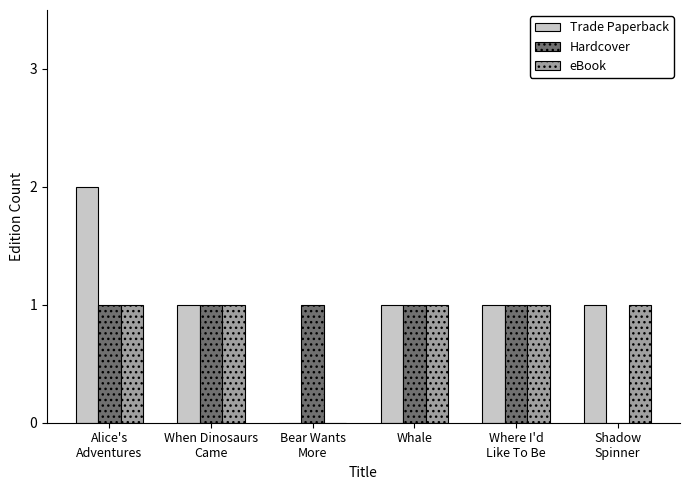

Is it true that Hardcover equals 2 at Whale?

False